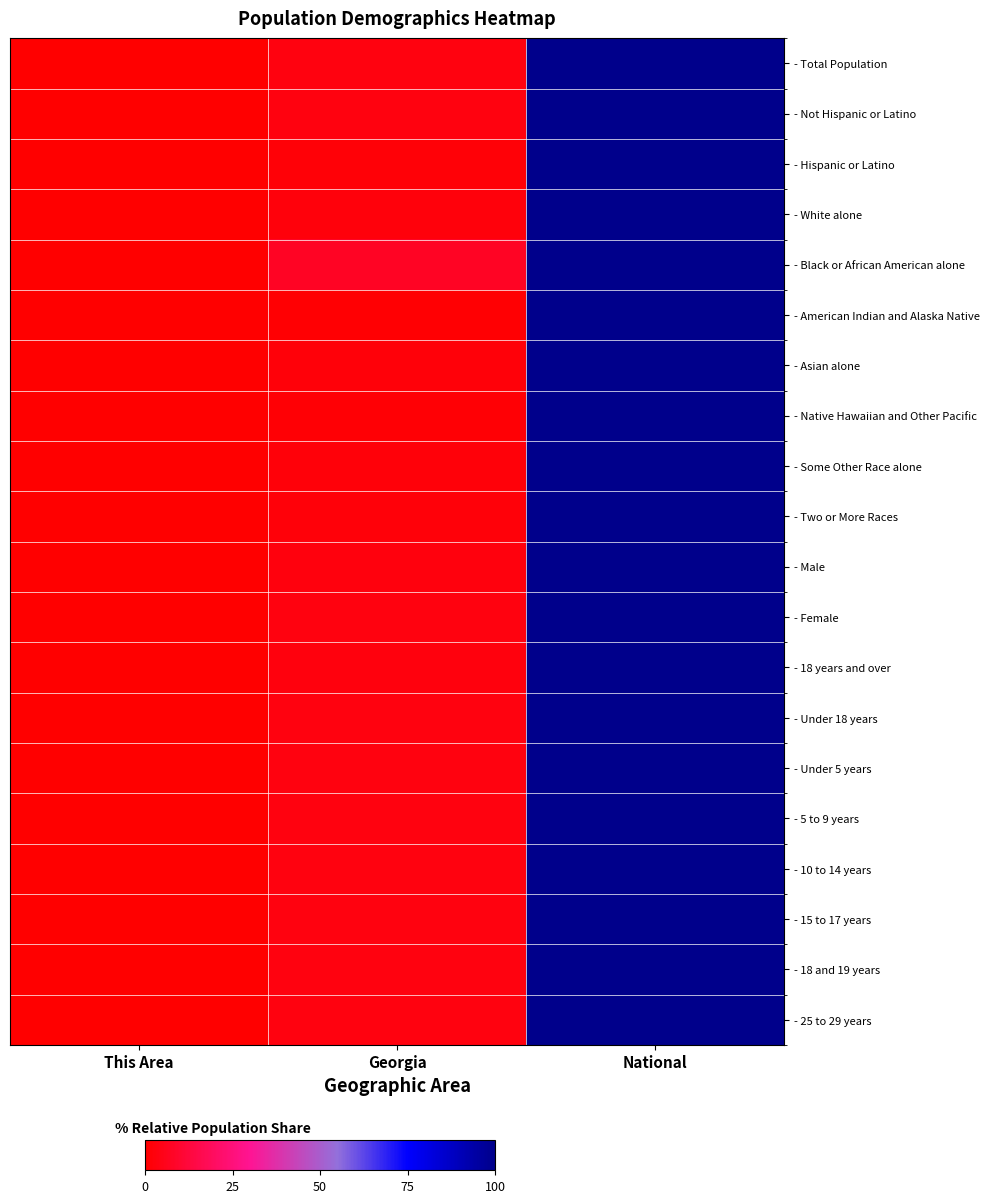

Rank the series at Georgia from highest to lowest value.

- Black or African American alone, - Not Hispanic or Latino, - 5 to 9 years, - Under 5 years, - Under 18 years, - 10 to 14 years, - 15 to 17 years, - 25 to 29 years, - 18 and 19 years, - Female, - Total Population, - Male, - 18 years and over, - White alone, - Two or More Races, - Asian alone, - Some Other Race alone, - Hispanic or Latino, - Native Hawaiian and Other Pacific, - American Indian and Alaska Native